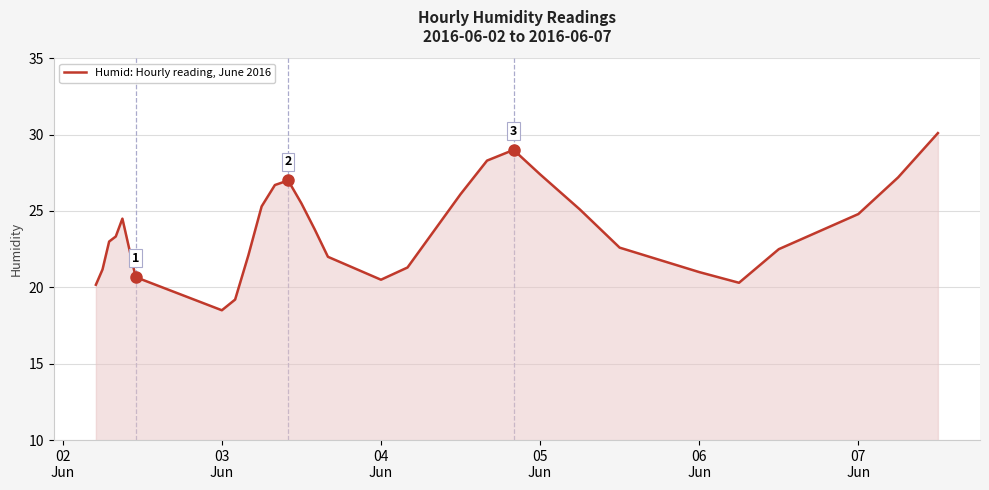

How many lines are shown in the chart?

1